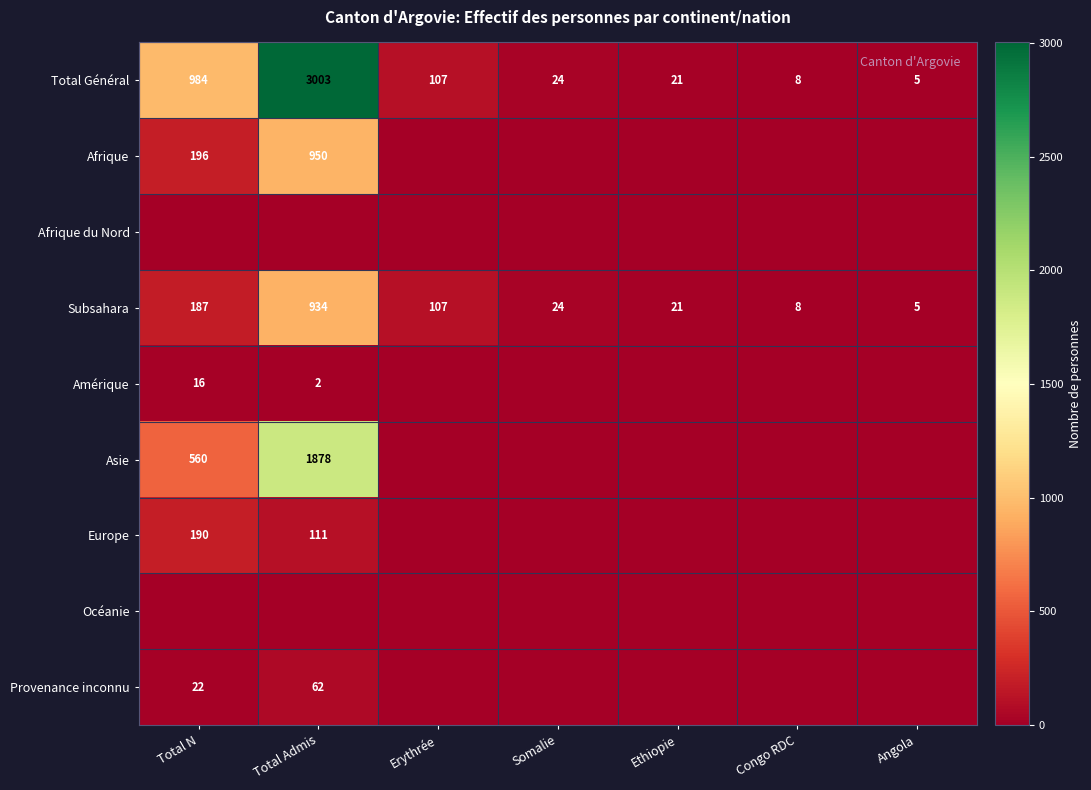

What is the difference between the highest and lowest values at Erythrée?

107